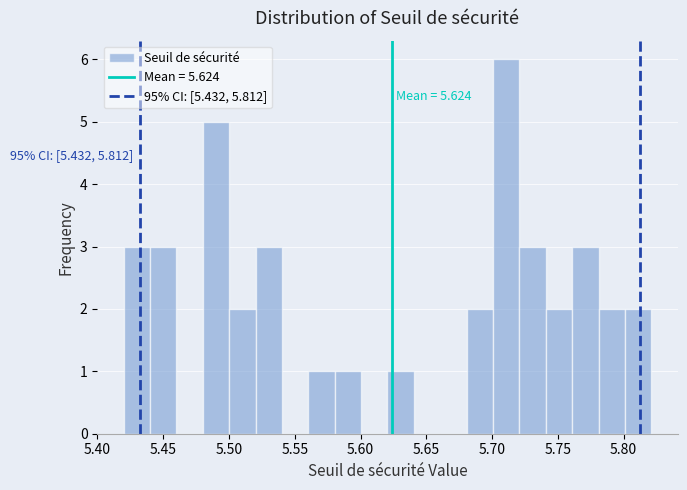

Over which range of the x-axis is the bar tallest?

5.70 to 5.72